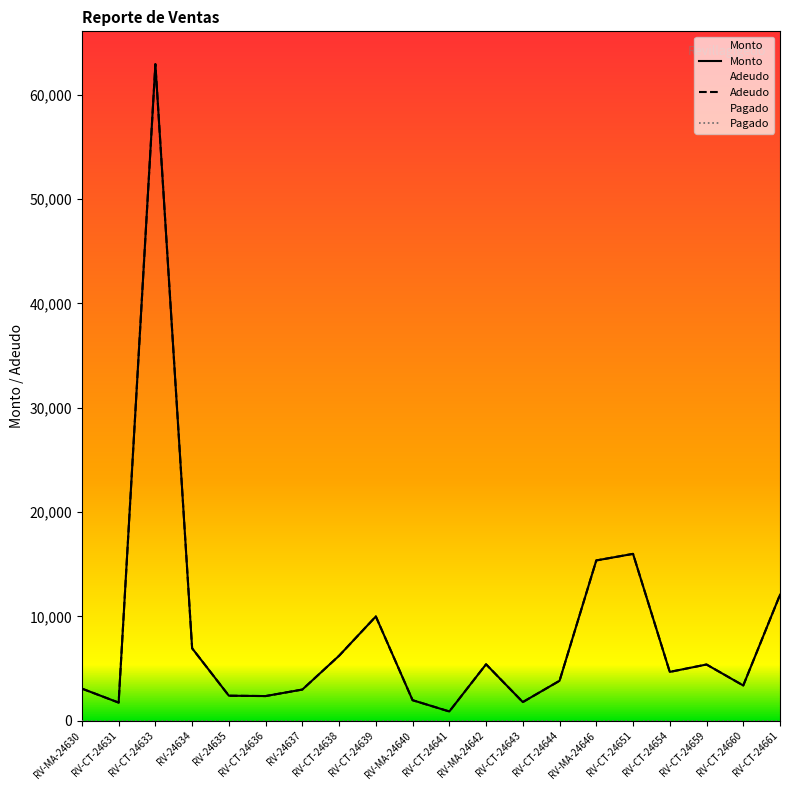

Reading right to left, what are all the values shown in this chart?

Monto: 12080	3390	5400	4690	16000	15372	3840	1800	5420	900	1980	10004	6240	3000	2376	2410	6955	62920	1750	3090
Adeudo: 12080	3390	5400	4690	16000	15372	3840	1800	5420	900	1980	10004	6240	3000	2376	2410	6955	62920	1750	3090